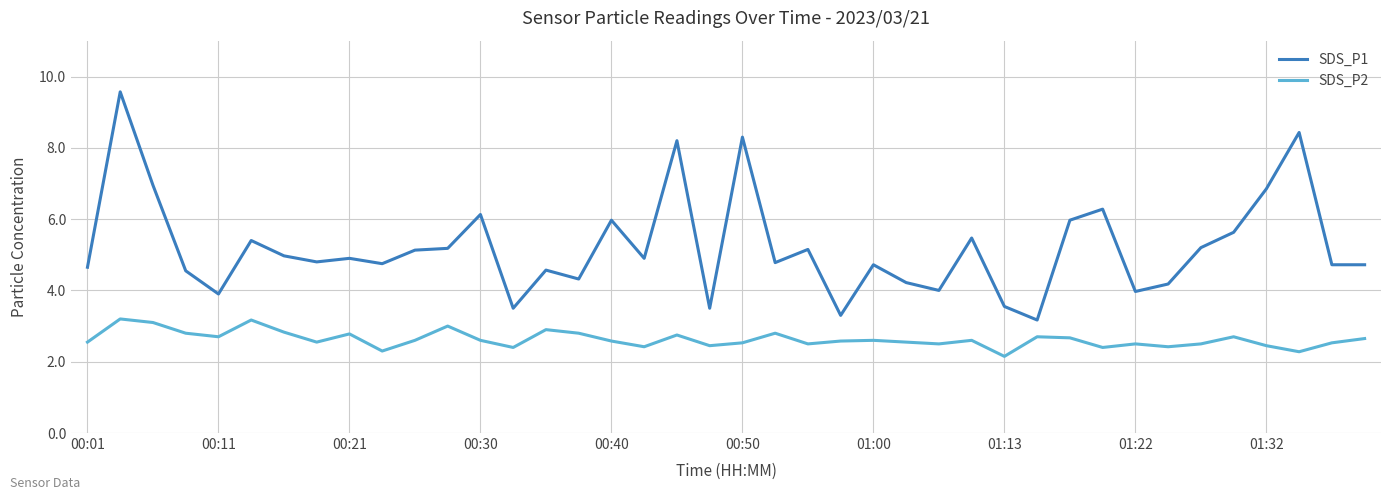

What is the maximum value shown in the chart?

9.6